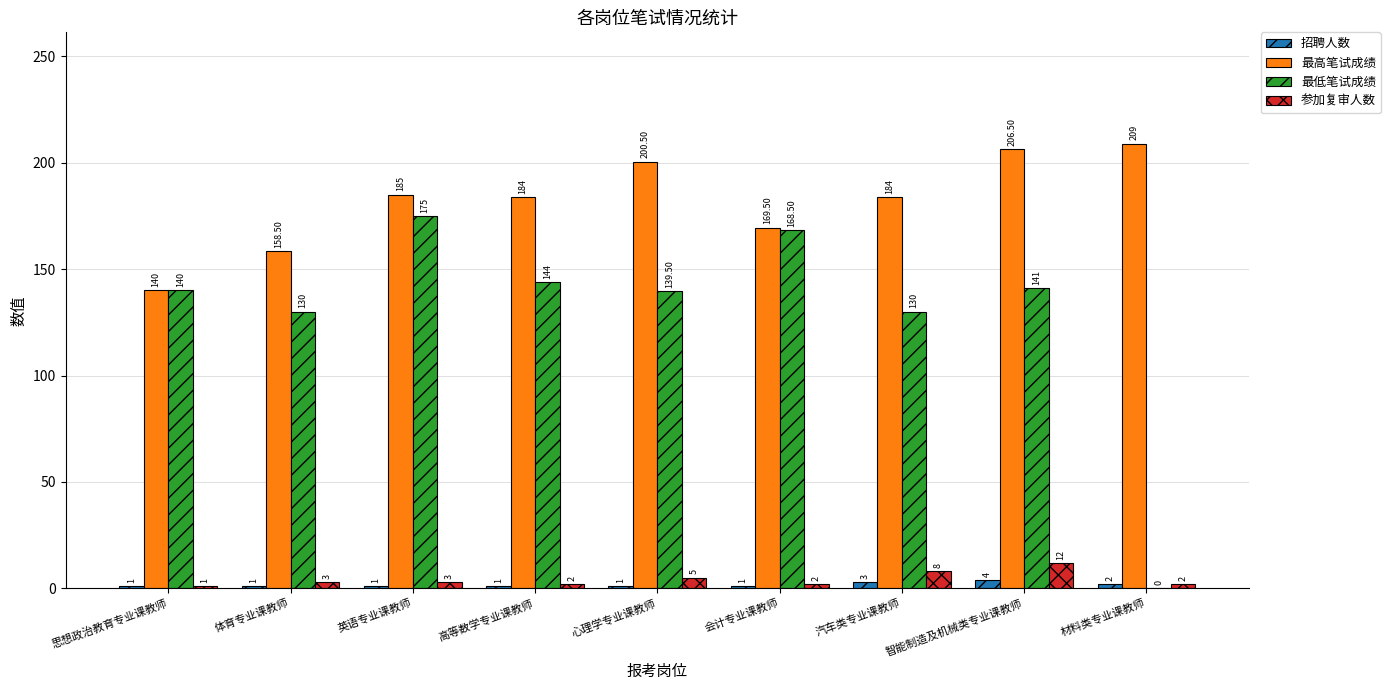

How many series are shown in this chart?

4